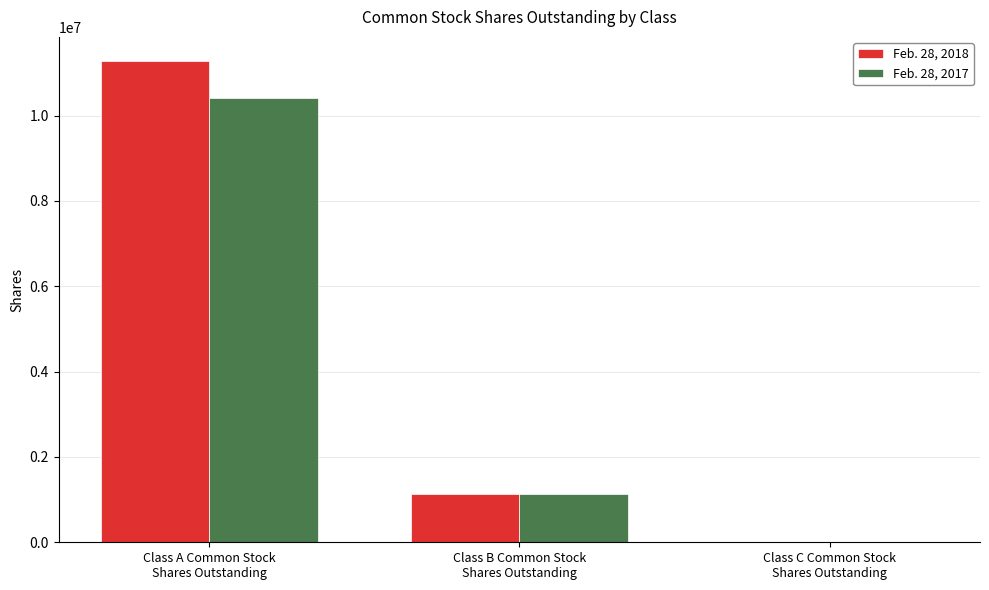

How many Feb. 28, 2017 values are between 0 and 10402400?

3